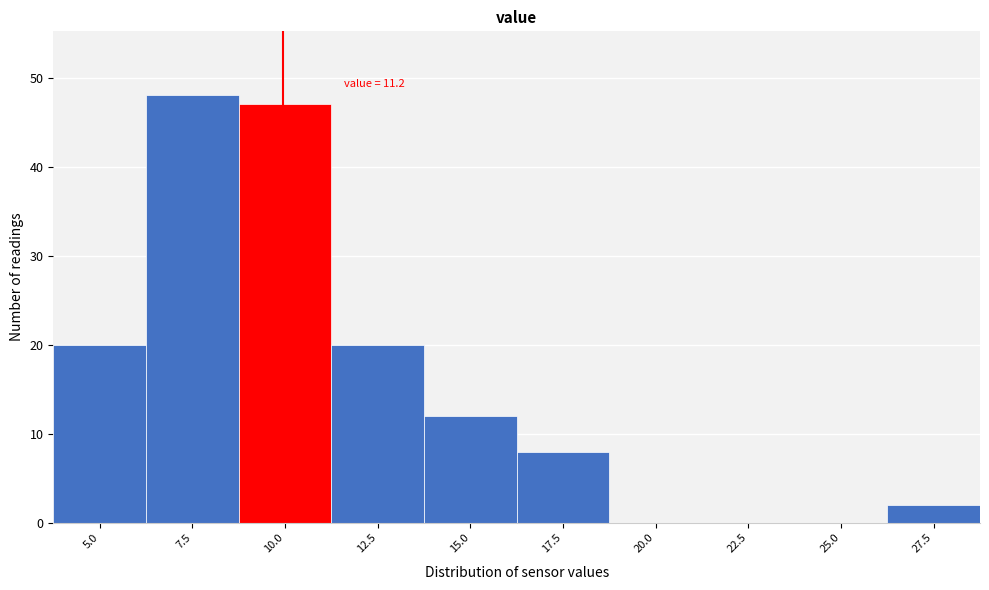

Reading left to right, list all the values displayed in this chart.

5.0=20	7.5=48	10.0=47	12.5=20	15.0=12	17.5=8	20.0=0	22.5=0	25.0=0	27.5=2